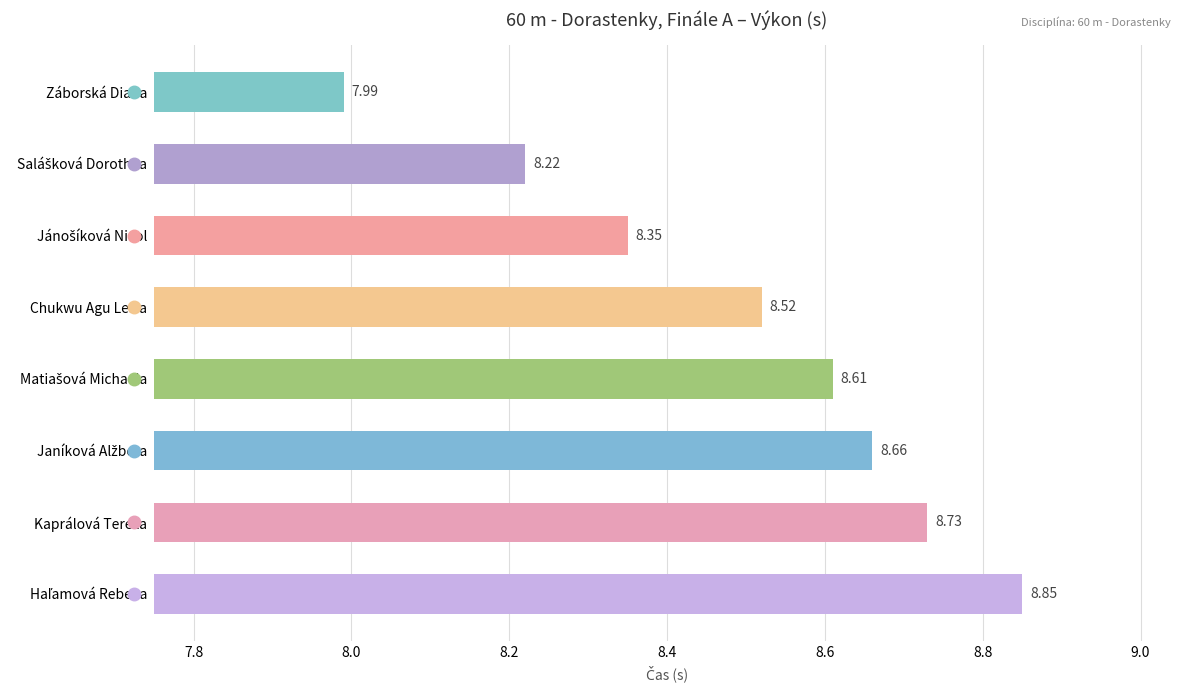

What is the difference between the second highest and minimum values?

0.7